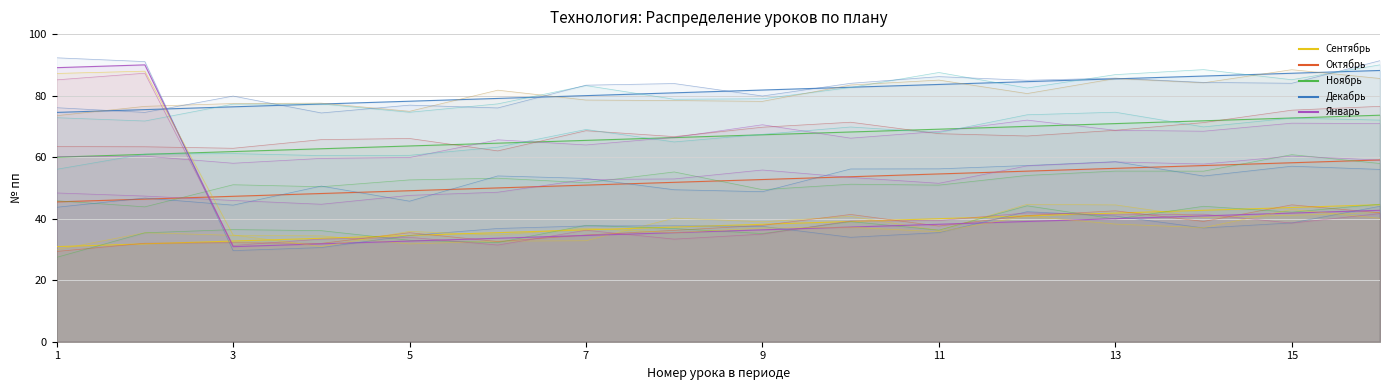

At which category does the chart reach its minimum across all series?

1